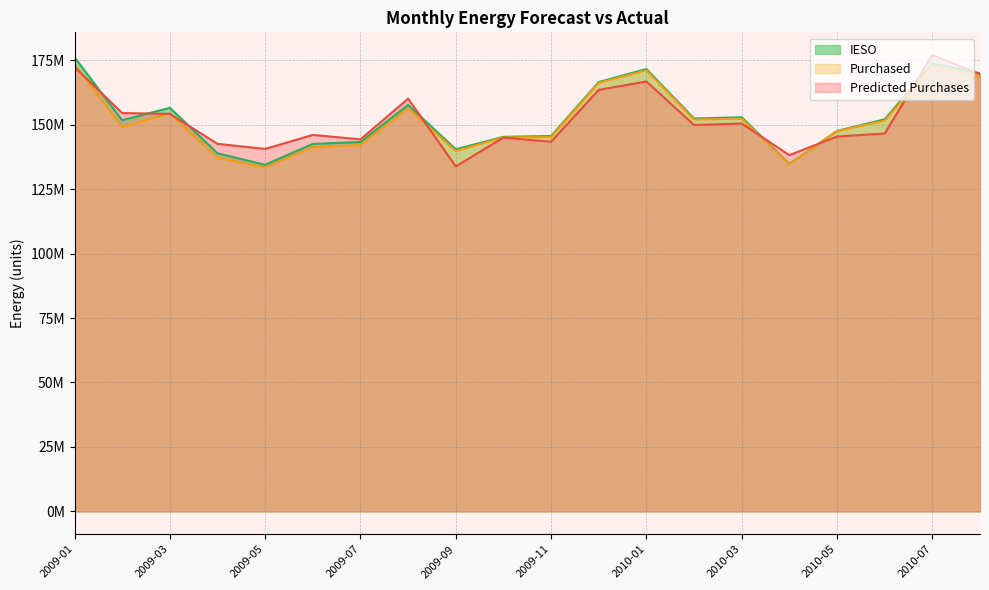

How many lines are shown in the chart?

3